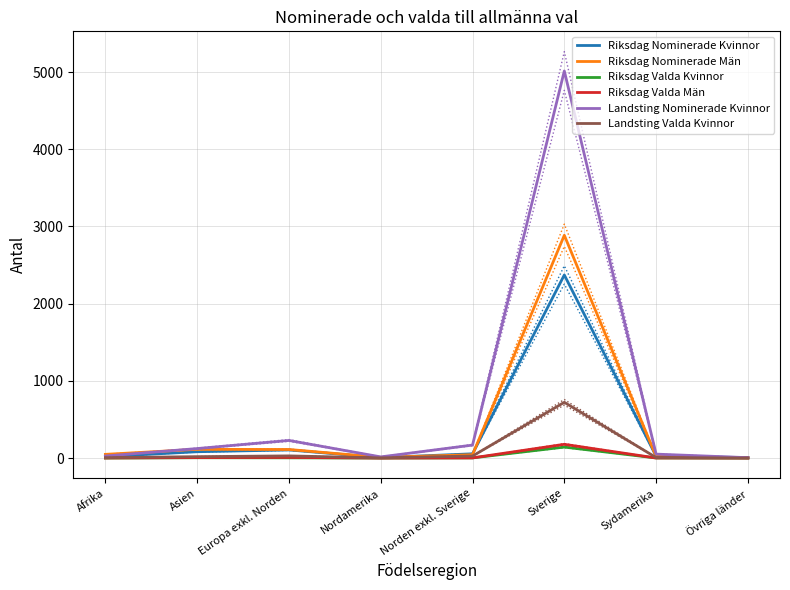

The value of Landsting Nominerade Kvinnor at Asien is 83. True or false?

False